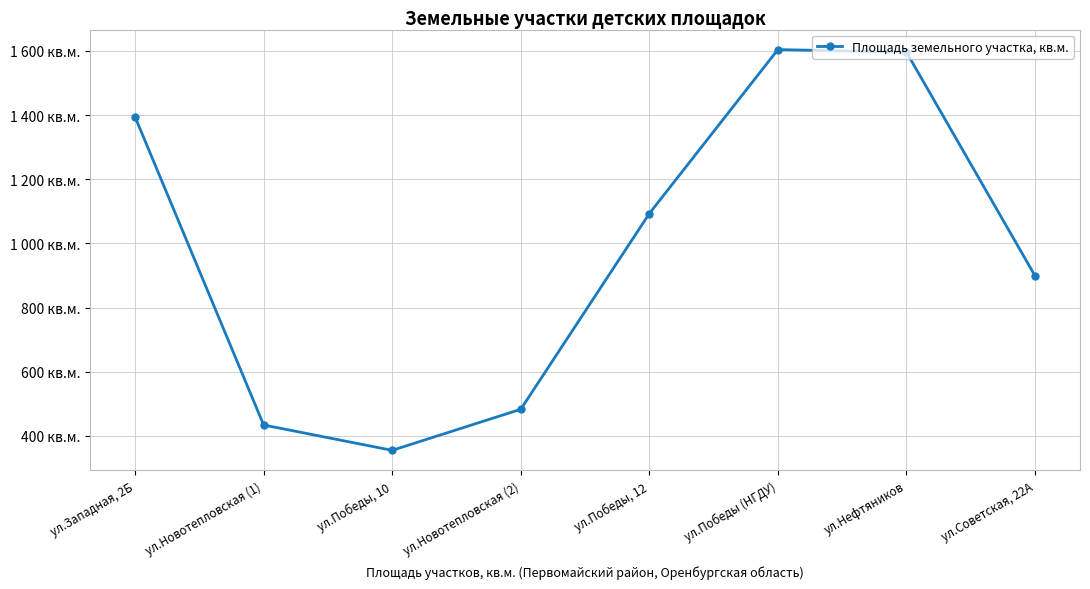

Rank the categories by value from lowest to highest.

ул.Победы, 10, ул.Новотепловская (1), ул.Новотепловская (2), ул.Советская, 22А, ул.Победы, 12, ул.Западная, 2Б, ул.Нефтяников, ул.Победы (НГДУ)